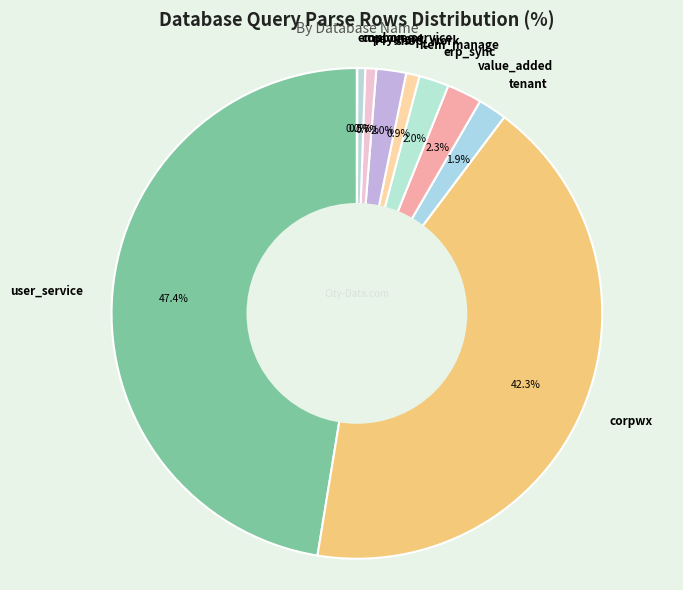

What is the largest slice in the pie chart?

user_service